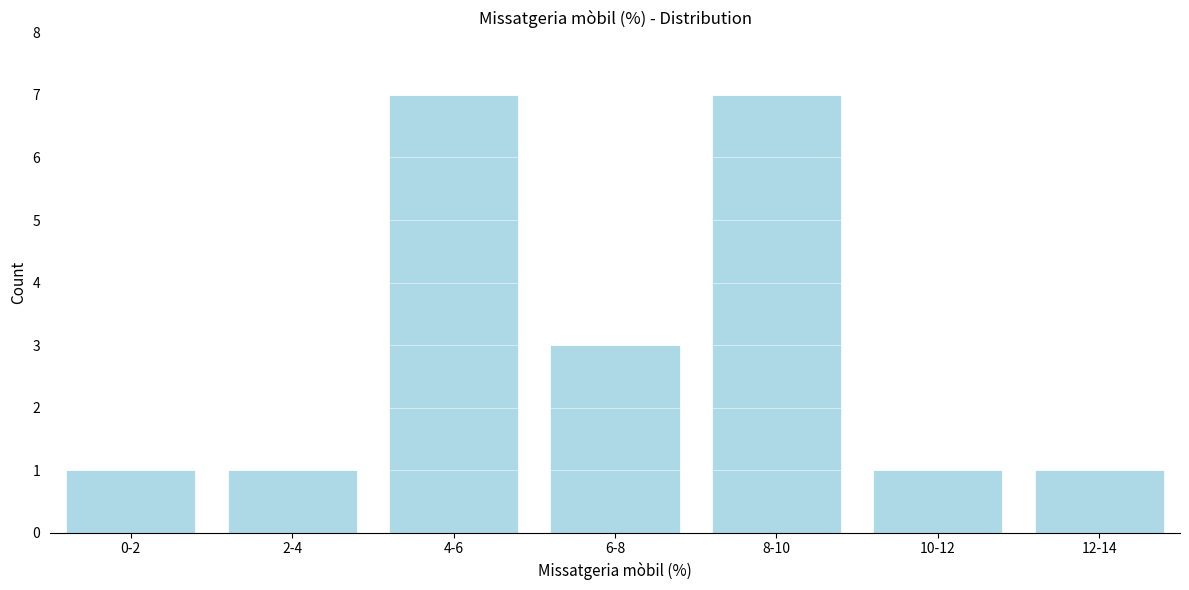

Reading left to right, transcribe all the data shown in this chart.

1	1	7	3	7	1	1